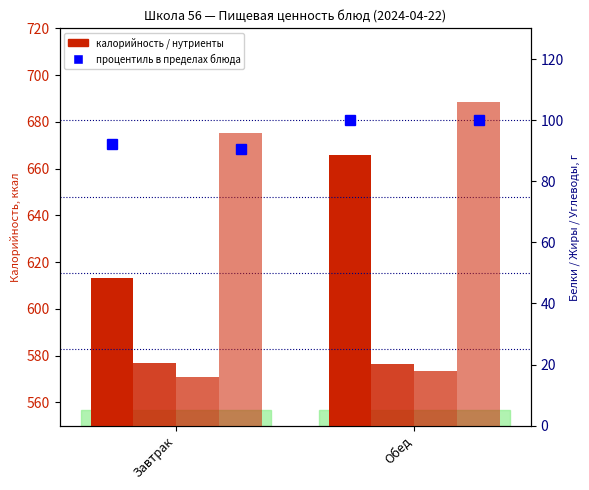

List the series in order of their peak value, lowest first.

Жиры, Белки, Углеводы, Калорийность